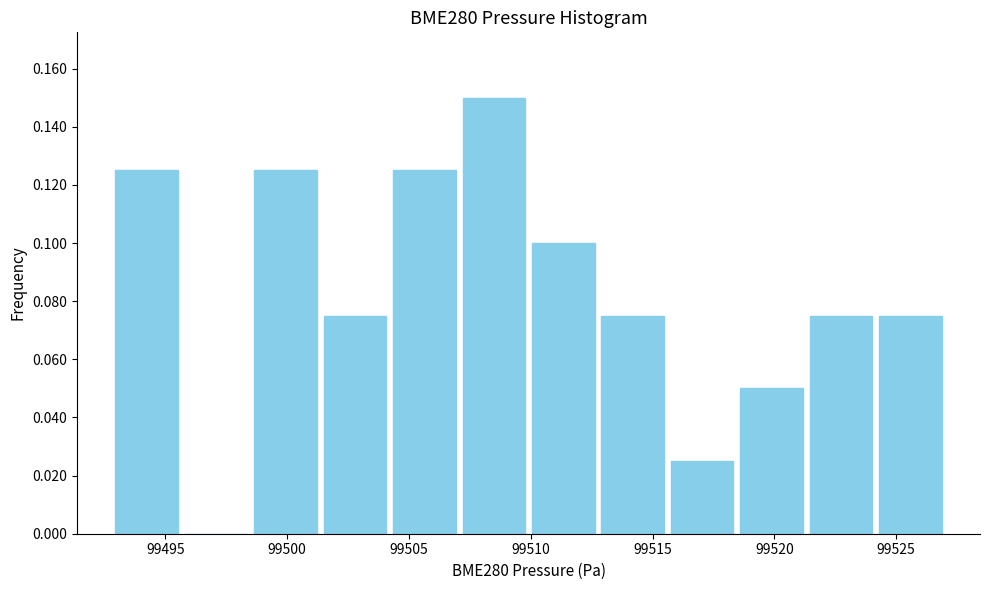

Over which range of the x-axis is the bar tallest?

99507.0 to 99510.0